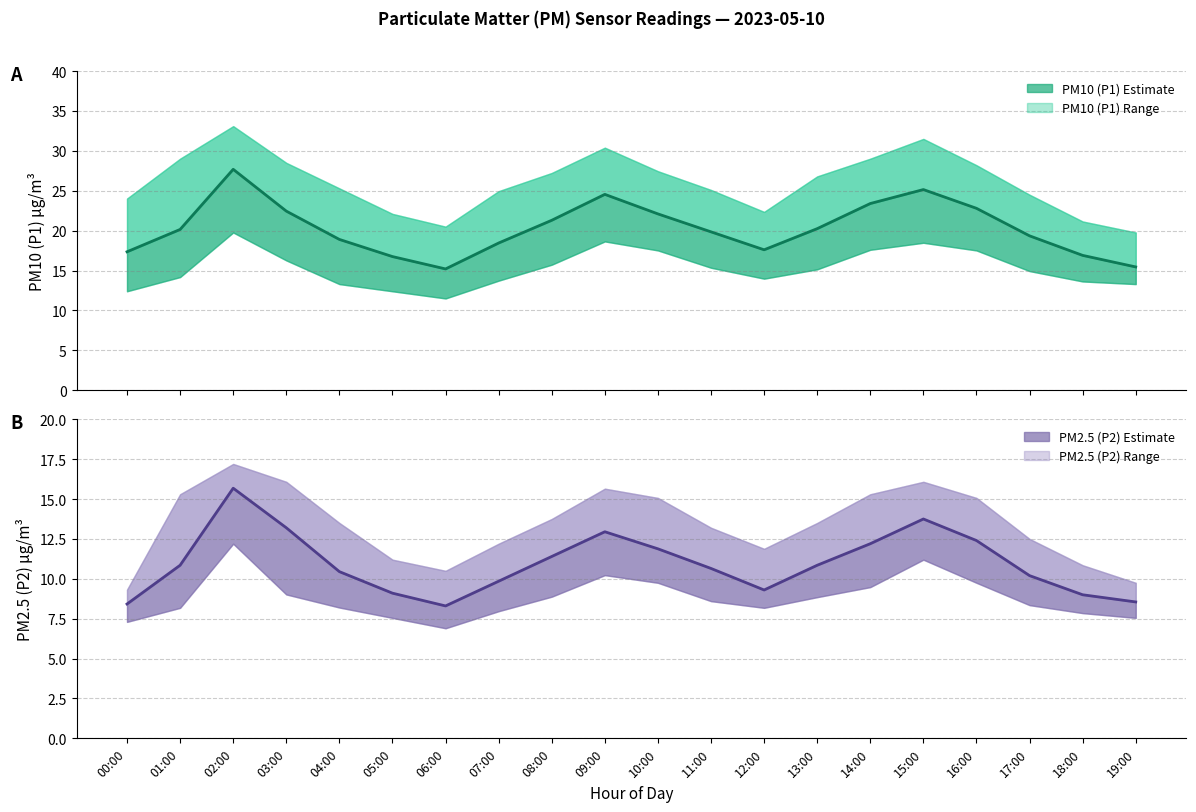

Rank the series by their average value, from highest to lowest.

P1 Estimate, P2 Estimate